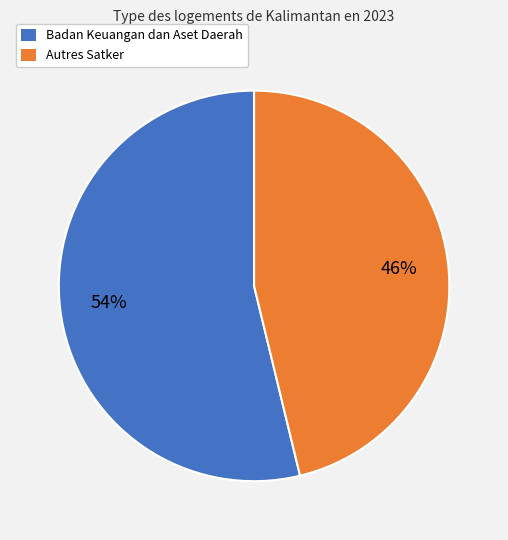

Which category has the biggest portion of the pie?

Badan Keuangan dan Aset Daerah